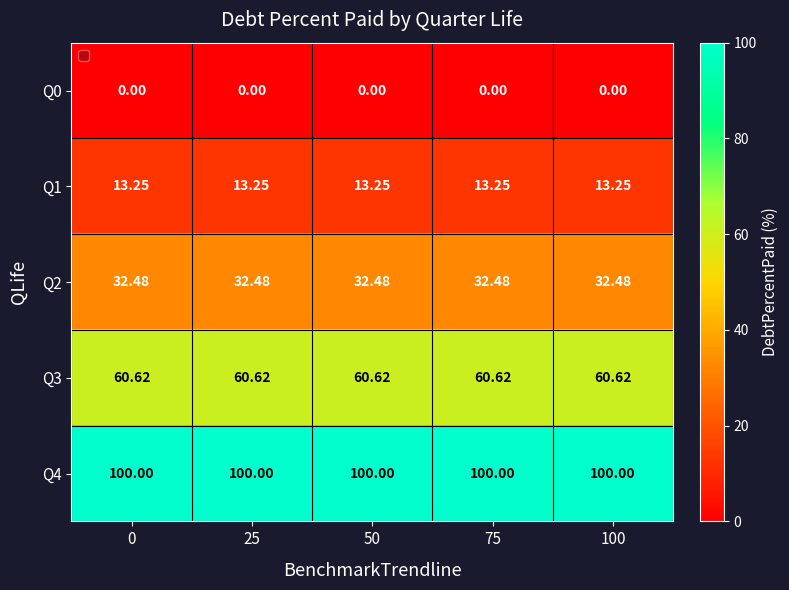

What is the greatest value displayed?

100.0